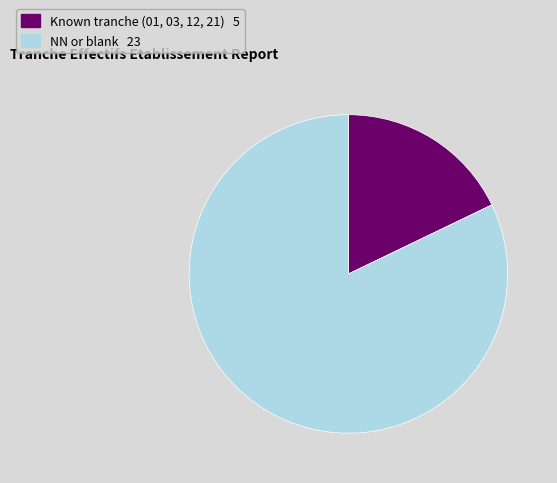

Does any single category account for the majority?

Yes